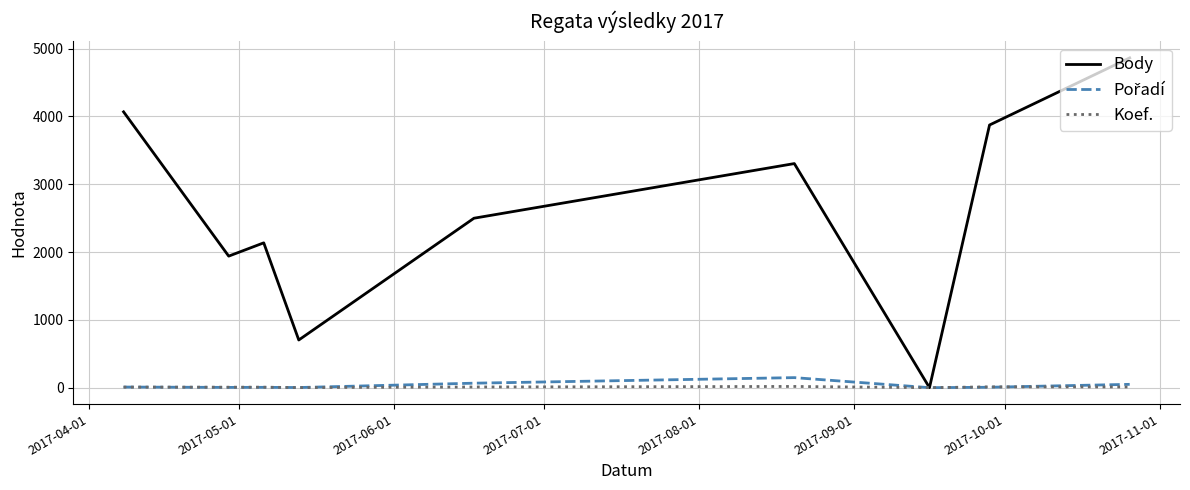

Which series has the largest total across all categories?

Body